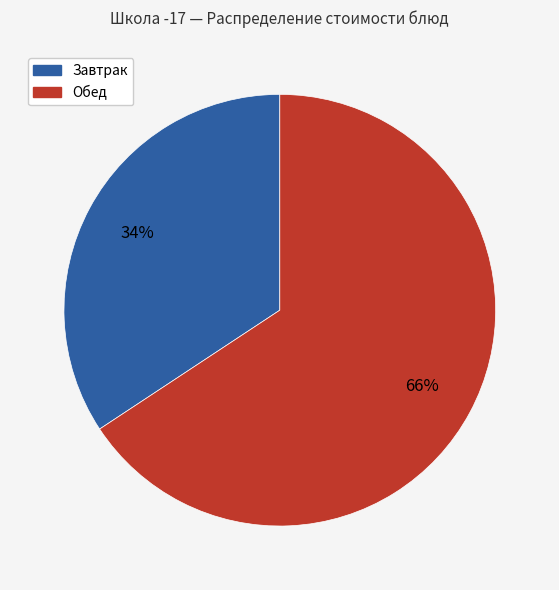

To the nearest percent, what is the average slice percentage?

50%